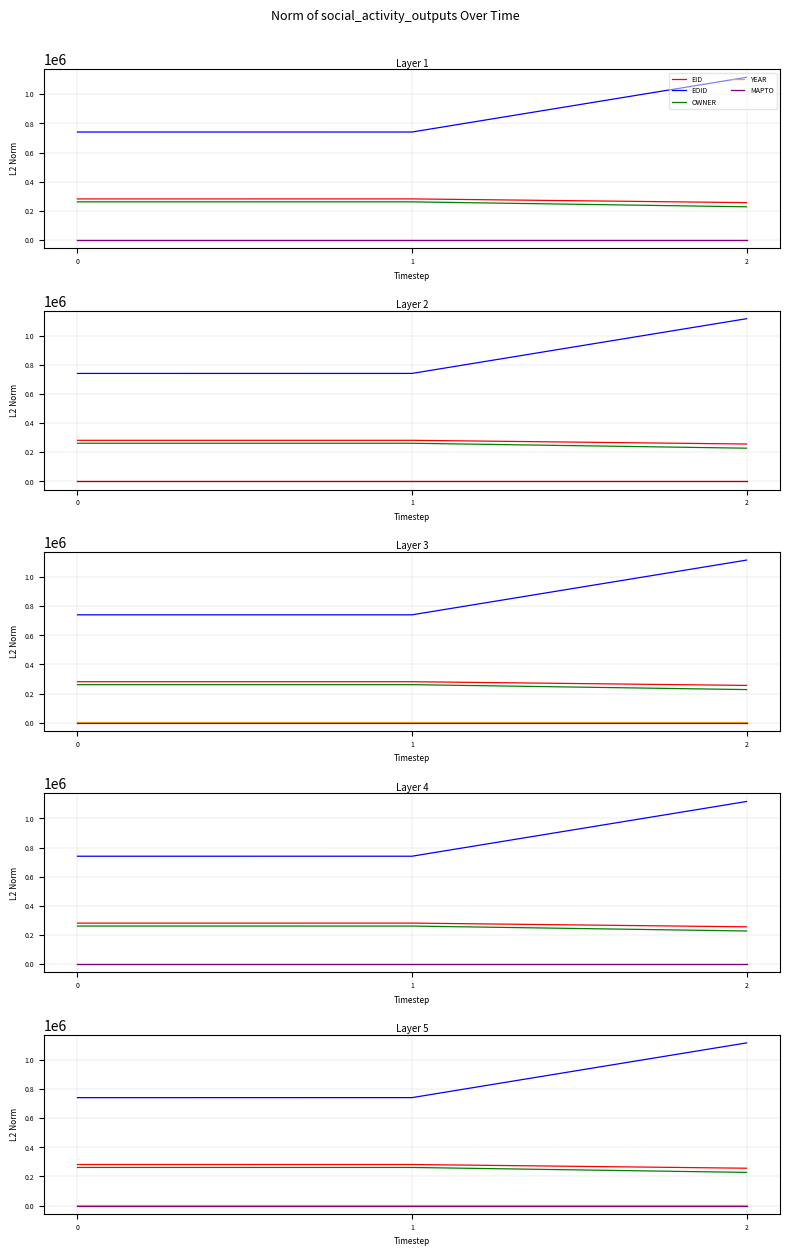

What is the value of the EOID point at the 1st from the left?

740422